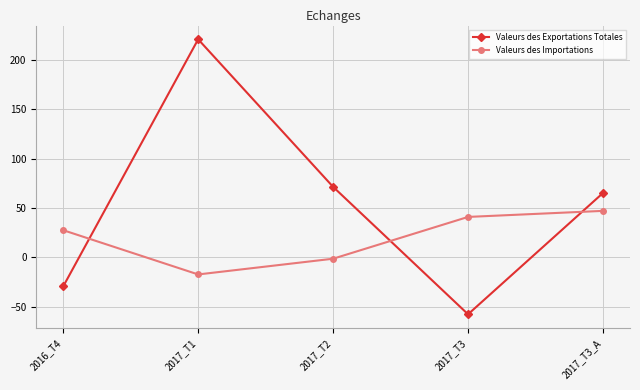

What position from the left is 2017_T2?

3